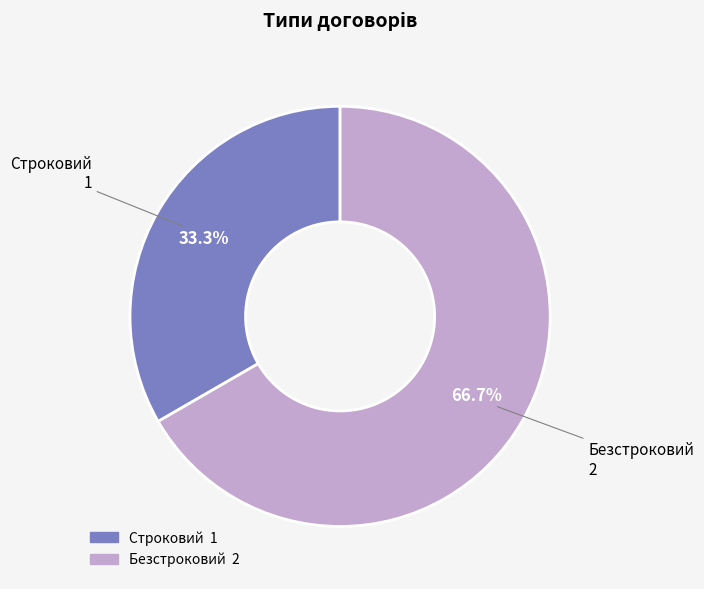

To the nearest percent, what is the average slice percentage?

50%